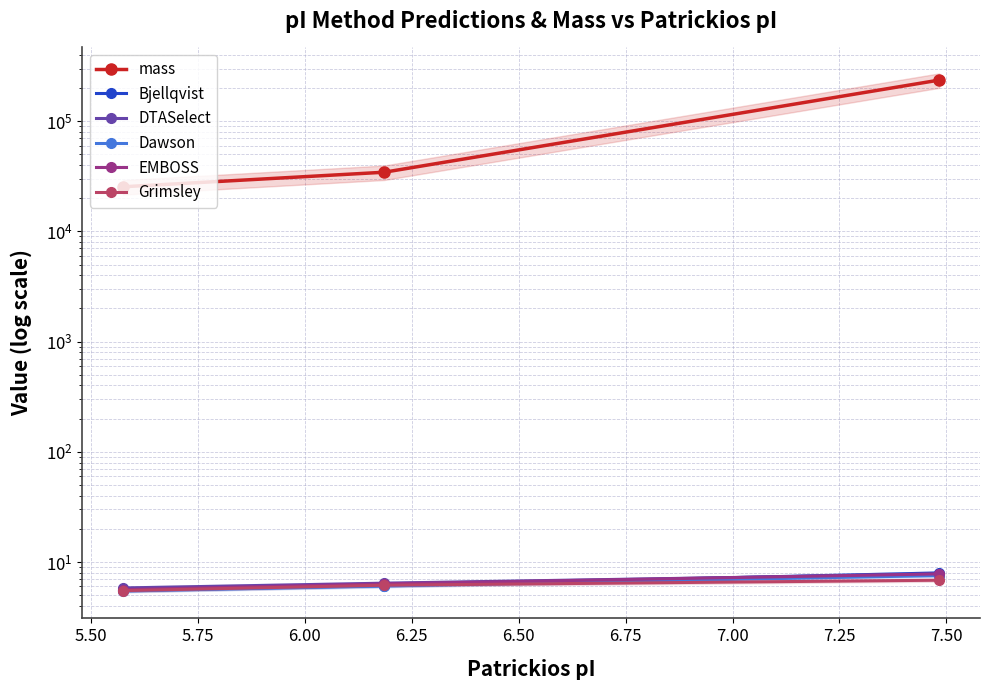

How many values in the Grimsley series are below 6?

1